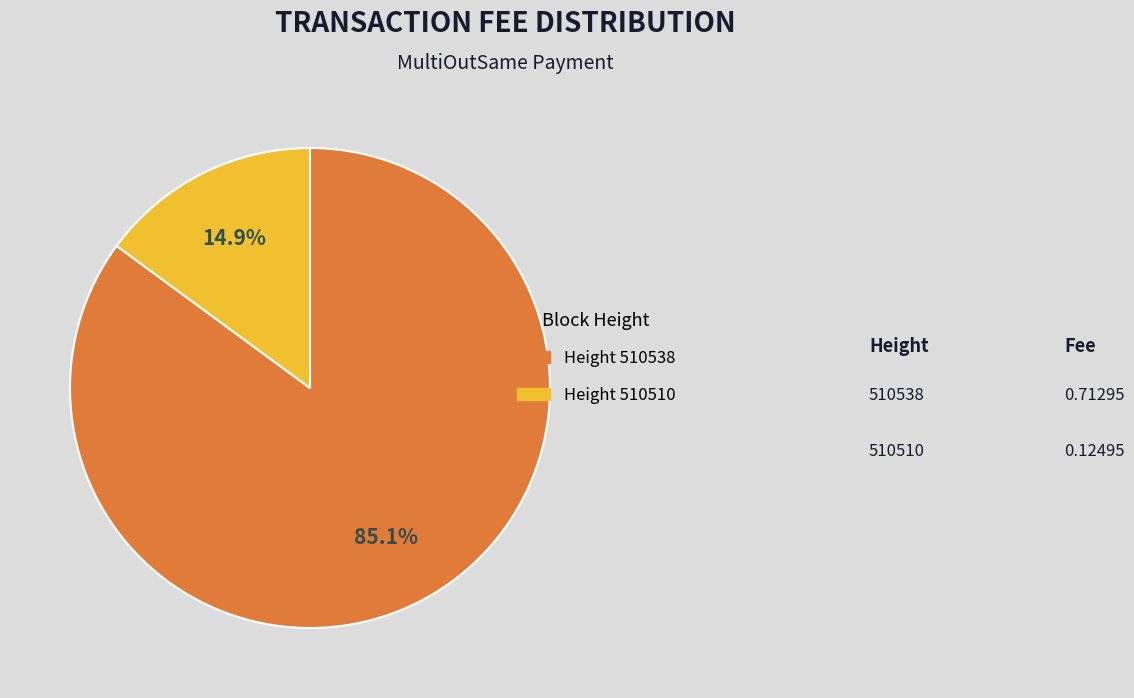

To the nearest percent, what is the difference between the largest and smallest slice percentages?

70%